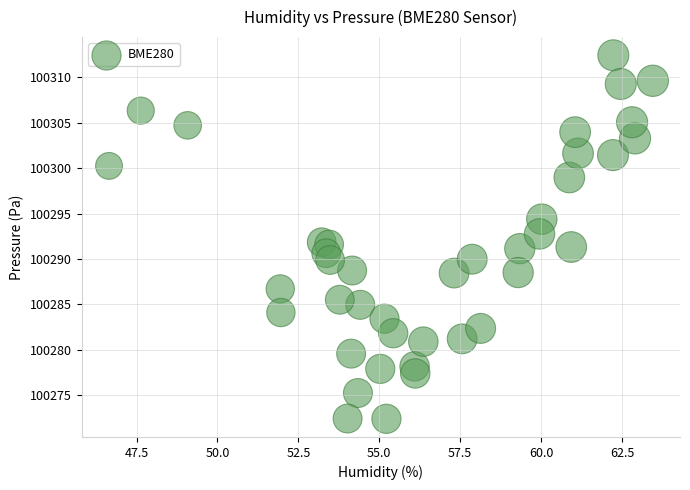

What is the range of Y values (max minus min)?

40.1